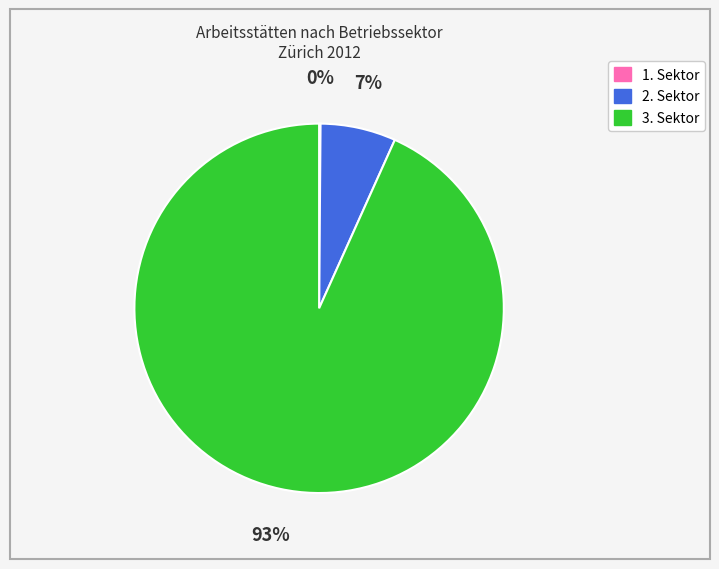

Is it true that 3. Sektor is 83% of the pie?

False